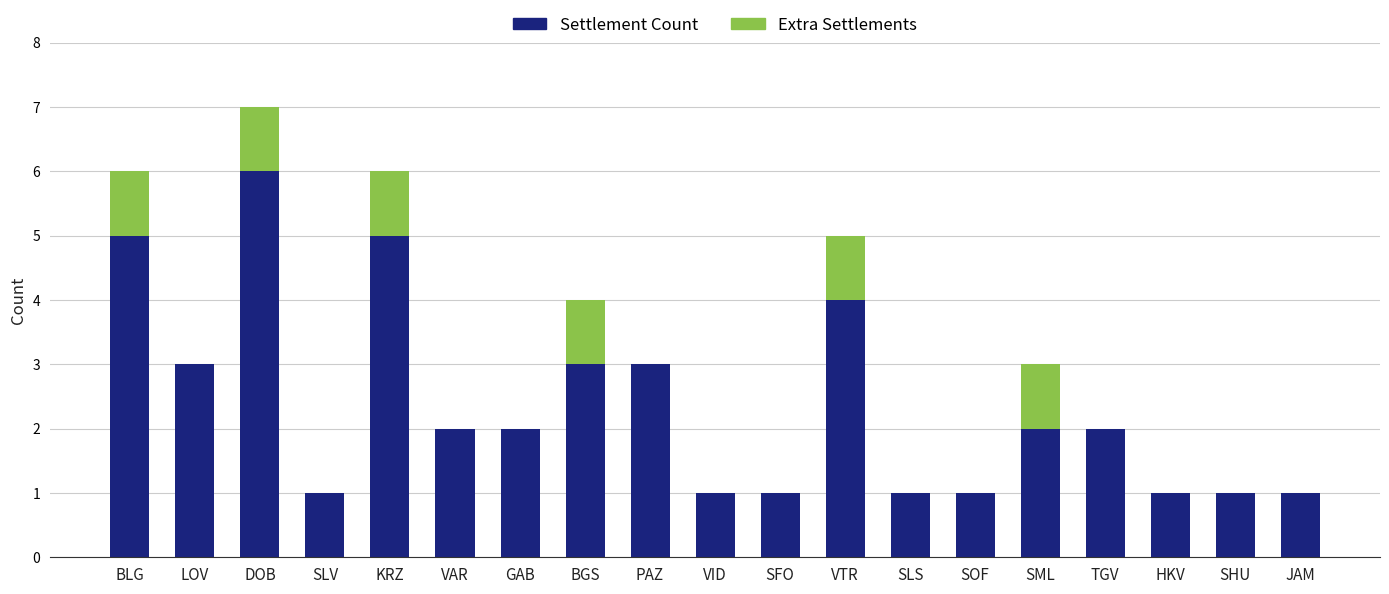

What is the approximate value of Settlement Count at HKV?

1